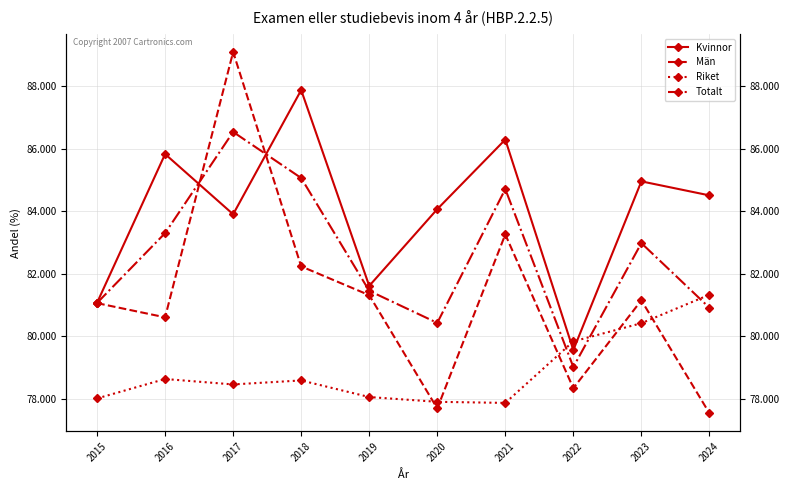

How many intersections are there between Totalt and Kvinnor?

2